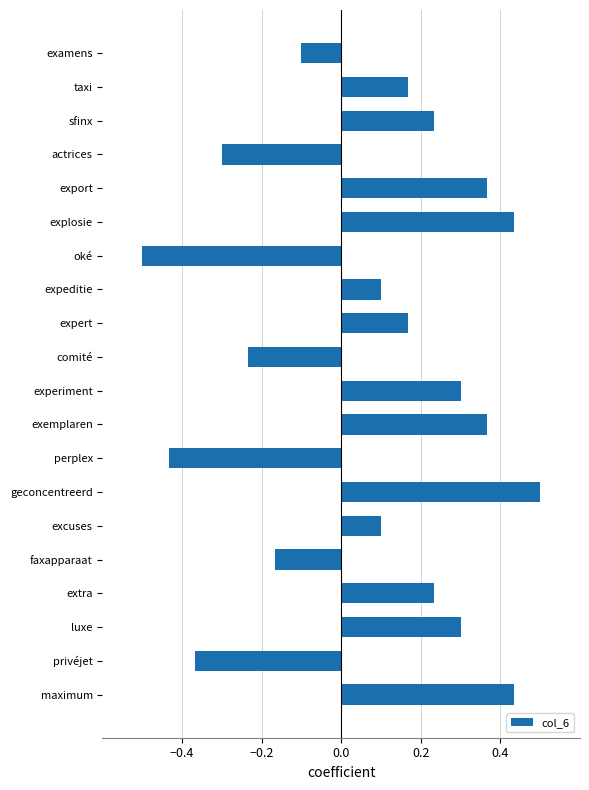

What is the change in value from expeditie to faxapparaat?

-0.3